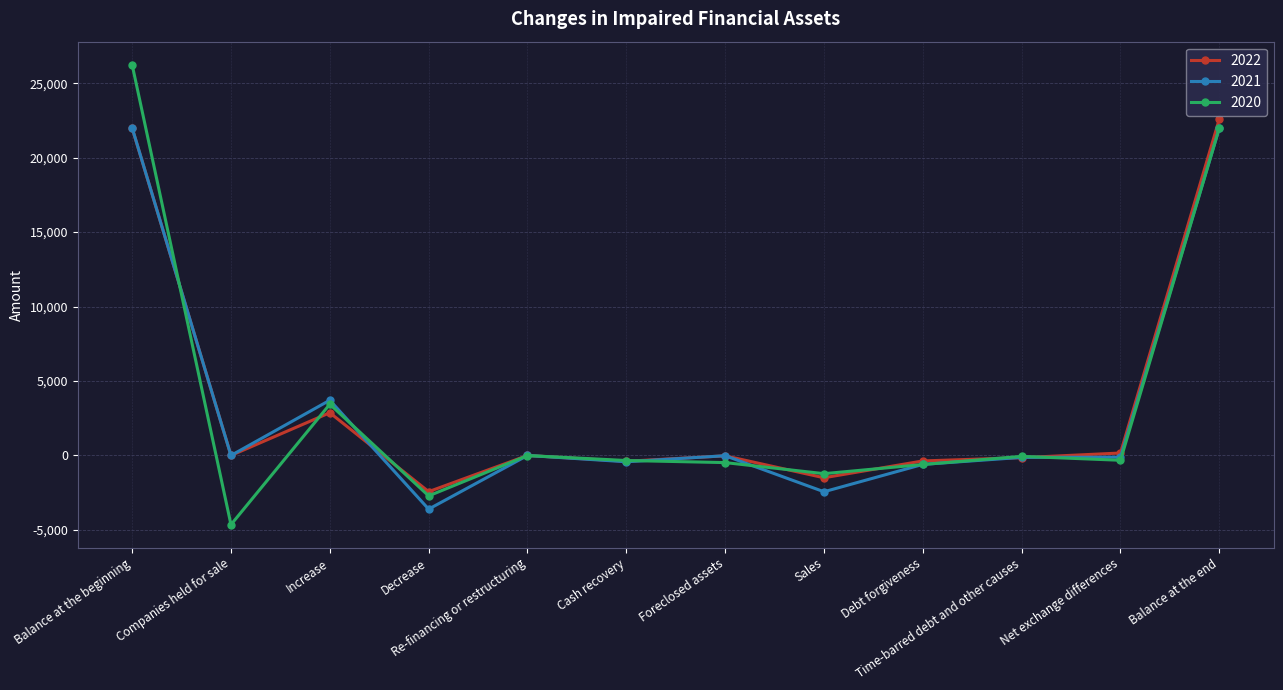

At which category does 2020 reach its first local peak?

Increase